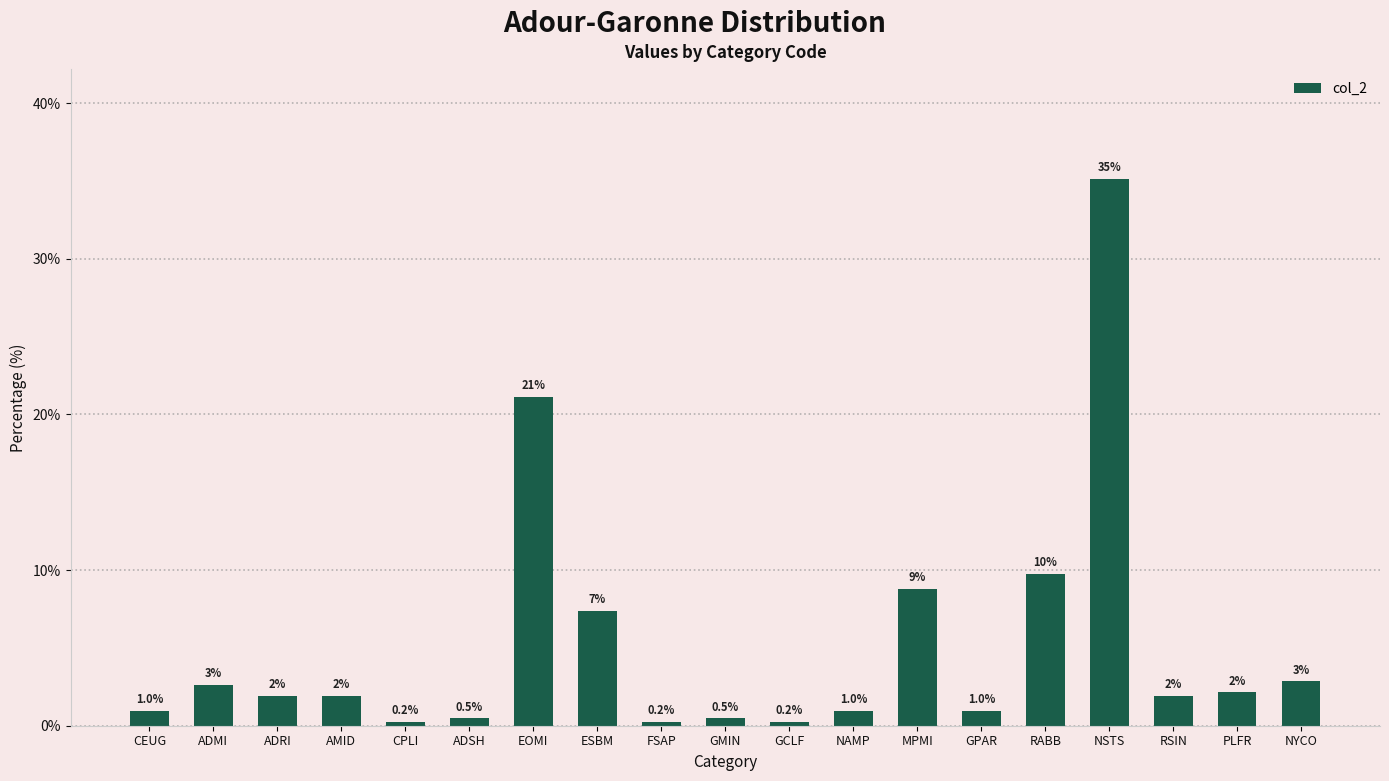

Reading left to right, extract all data points from this chart.

CEUG=1.0	ADMI=2.6	ADRI=1.9	AMID=1.9	CPLI=0.2	ADSH=0.5	EOMI=21.1	ESBM=7.4	FSAP=0.2	GMIN=0.5	GCLF=0.2	NAMP=1.0	MPMI=8.8	GPAR=1.0	RABB=9.7	NSTS=35.2	RSIN=1.9	PLFR=2.1	NYCO=2.9